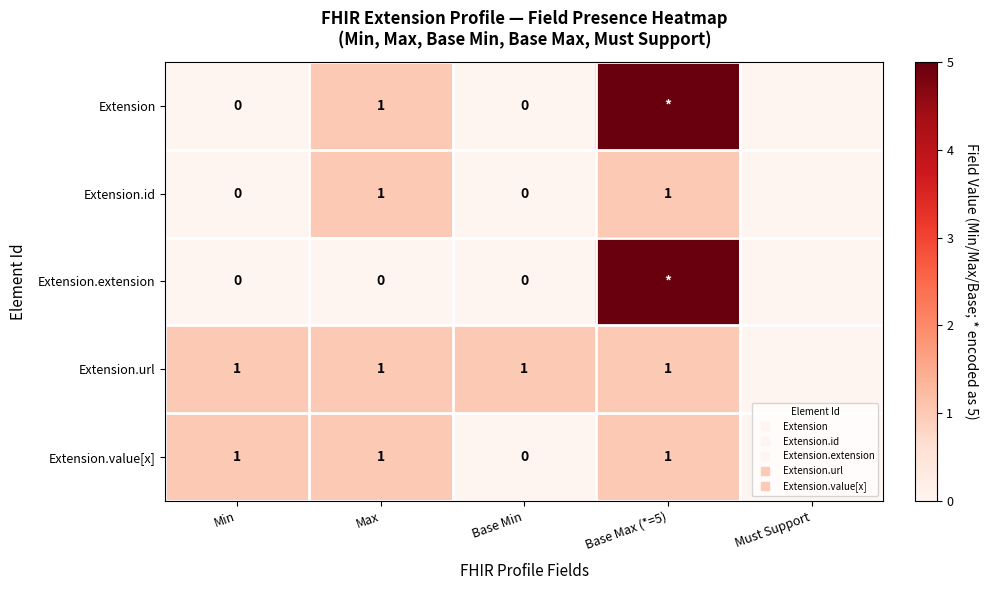

The Extension.url series shows 0 at Must Support. True or false?

False